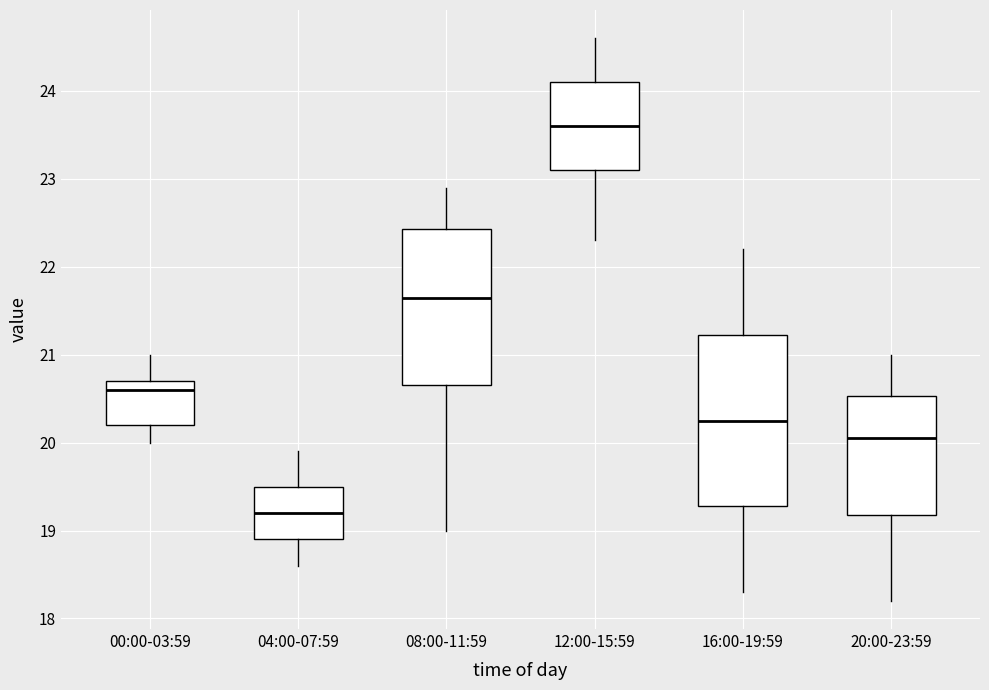

Reading left to right, read every box against the y-axis: the position of its median line, the range the box covers, and the ends of its whiskers. The values are not printed on the chart, so give them approximately, as read against the axis.

00:00-03:59: median 20.6, box 20.2 to 20.7, whiskers 20.0 to 21.0
04:00-07:59: median 19.2, box 18.9 to 19.5, whiskers 18.6 to 19.9
08:00-11:59: median 21.7, box 20.7 to 22.4, whiskers 19.0 to 22.9
12:00-15:59: median 23.6, box 23.1 to 24.1, whiskers 22.3 to 24.6
16:00-19:59: median 20.3, box 19.3 to 21.2, whiskers 18.3 to 22.2
20:00-23:59: median 20.1, box 19.2 to 20.5, whiskers 18.2 to 21.0